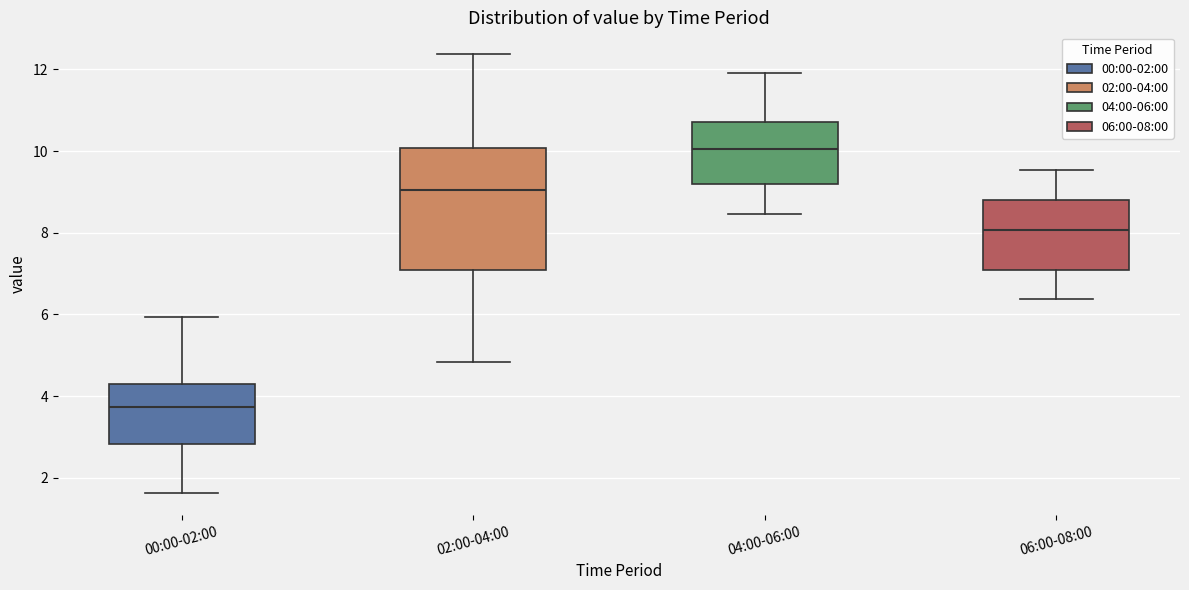

Which box is the tallest, from its lower edge to its upper edge?

02:00-04:00